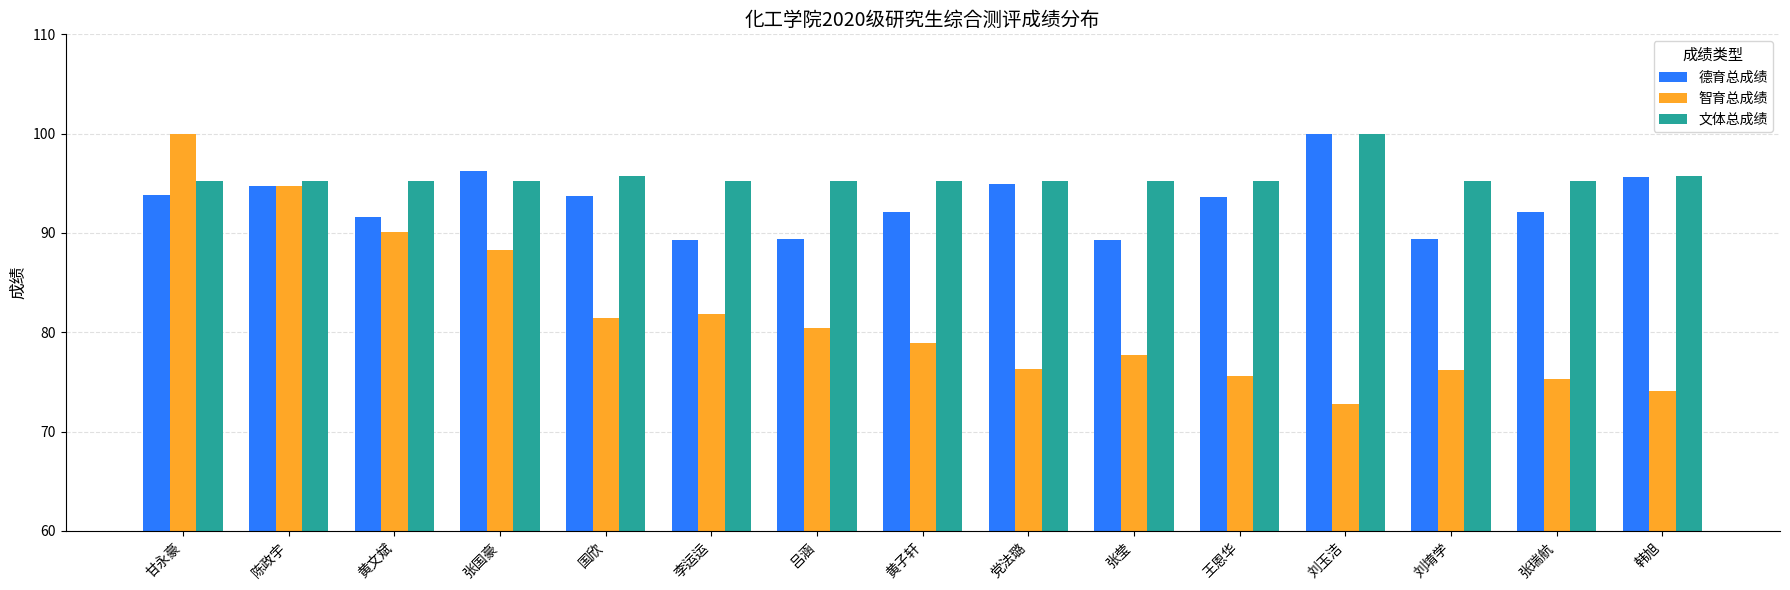

The value of 文体总成绩 at 王恩华 is 150.7. True or false?

False